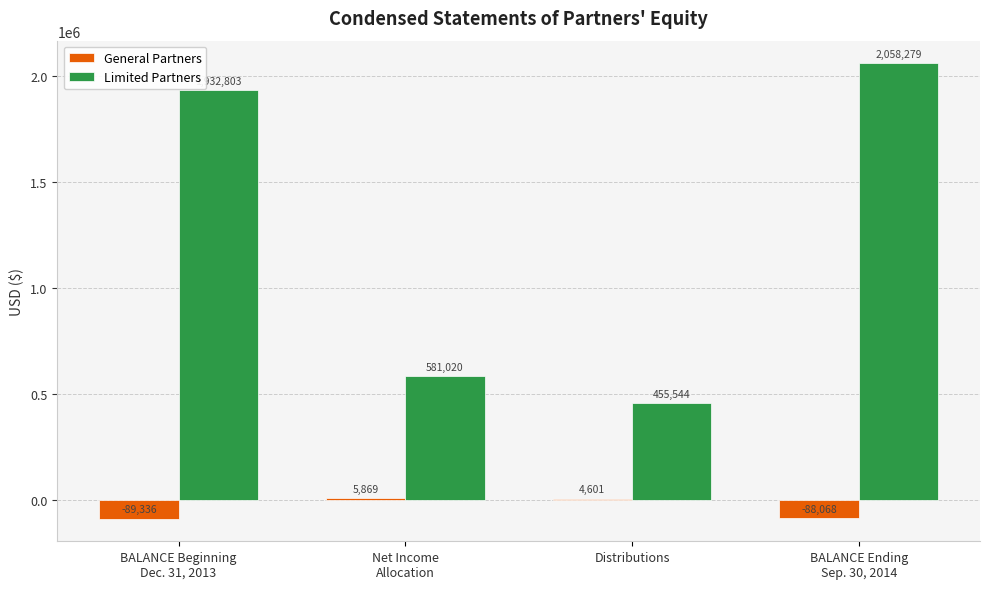

Reading right to left, list all the values displayed in this chart.

General Partners: -88068	4601	5869	-89336
Limited Partners: 2058279	455544	581020	1932803